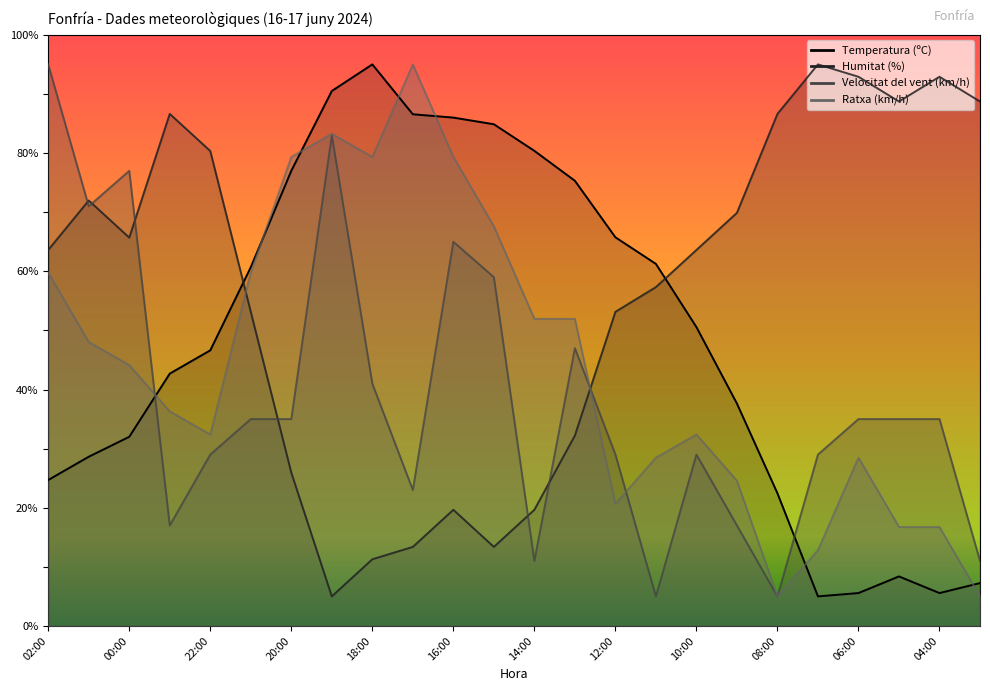

What position from the left is 11:00?

16